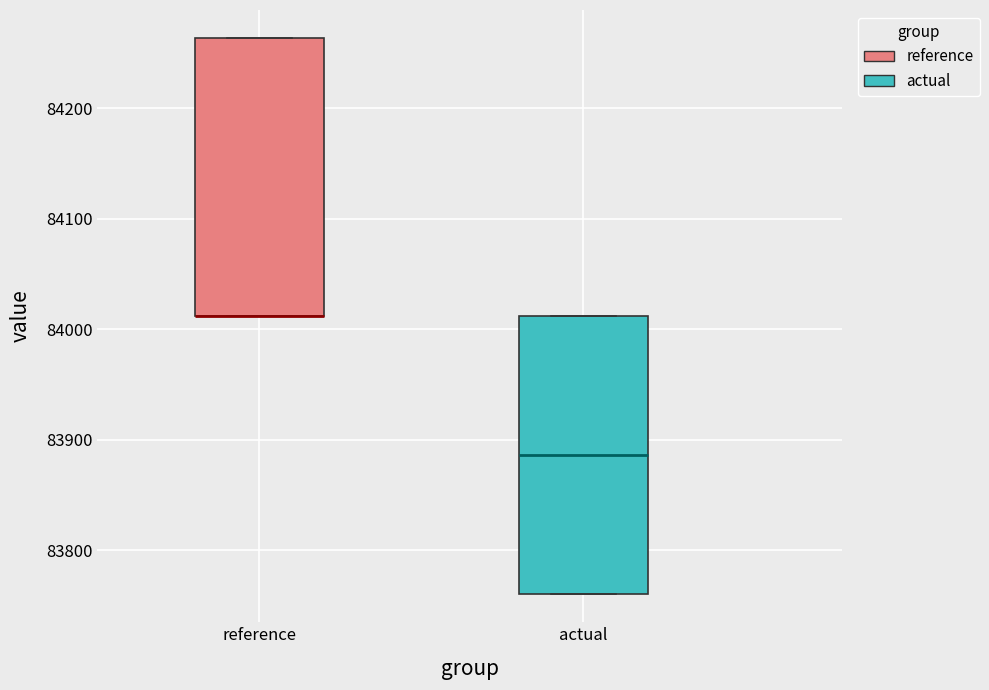

Where is the lower edge of the box for actual on the y-axis? The values are not printed on the chart, so give them approximately, as read against the axis.

83760